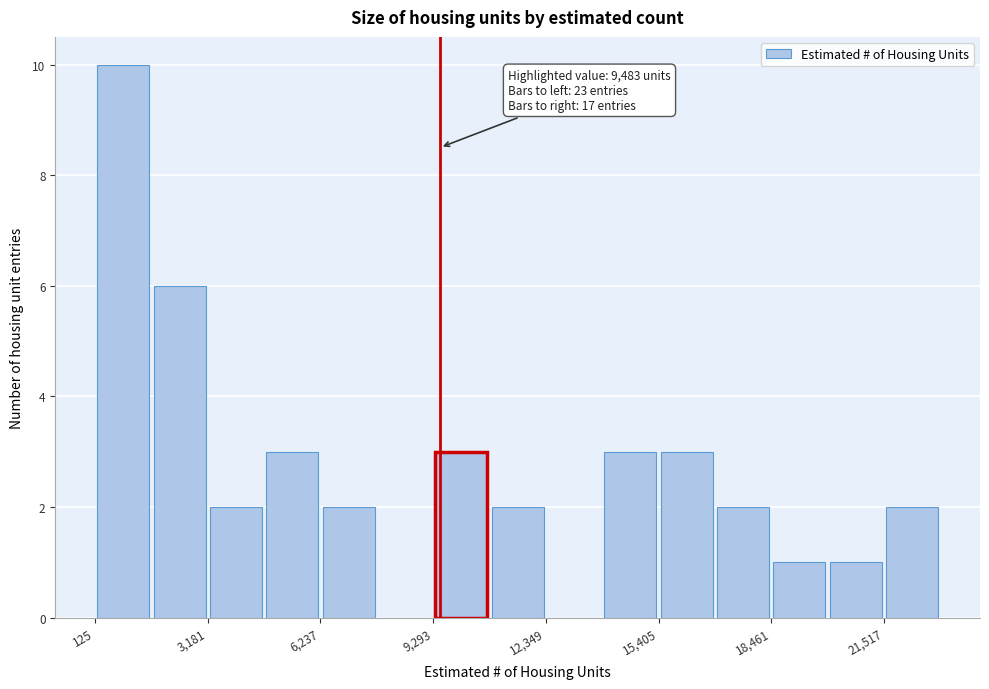

Around what value on the x-axis is the tallest bar? Give the approximate position of its centre, as read against the axis.

1000